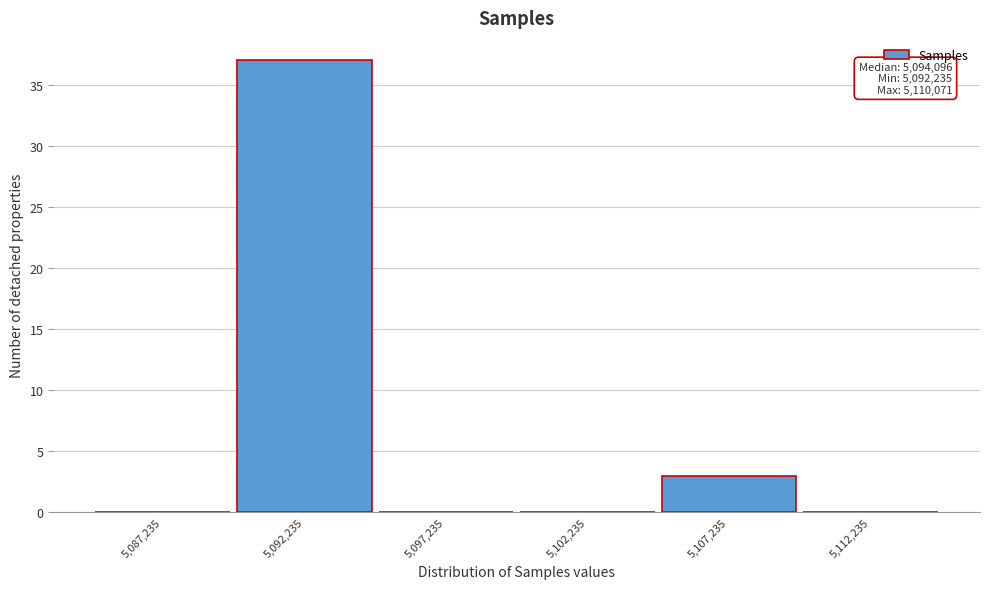

Reading left to right, what are all the values shown in this chart?

5,087,235=0	5,092,235=37	5,097,235=0	5,102,235=0	5,107,235=3	5,112,235=0